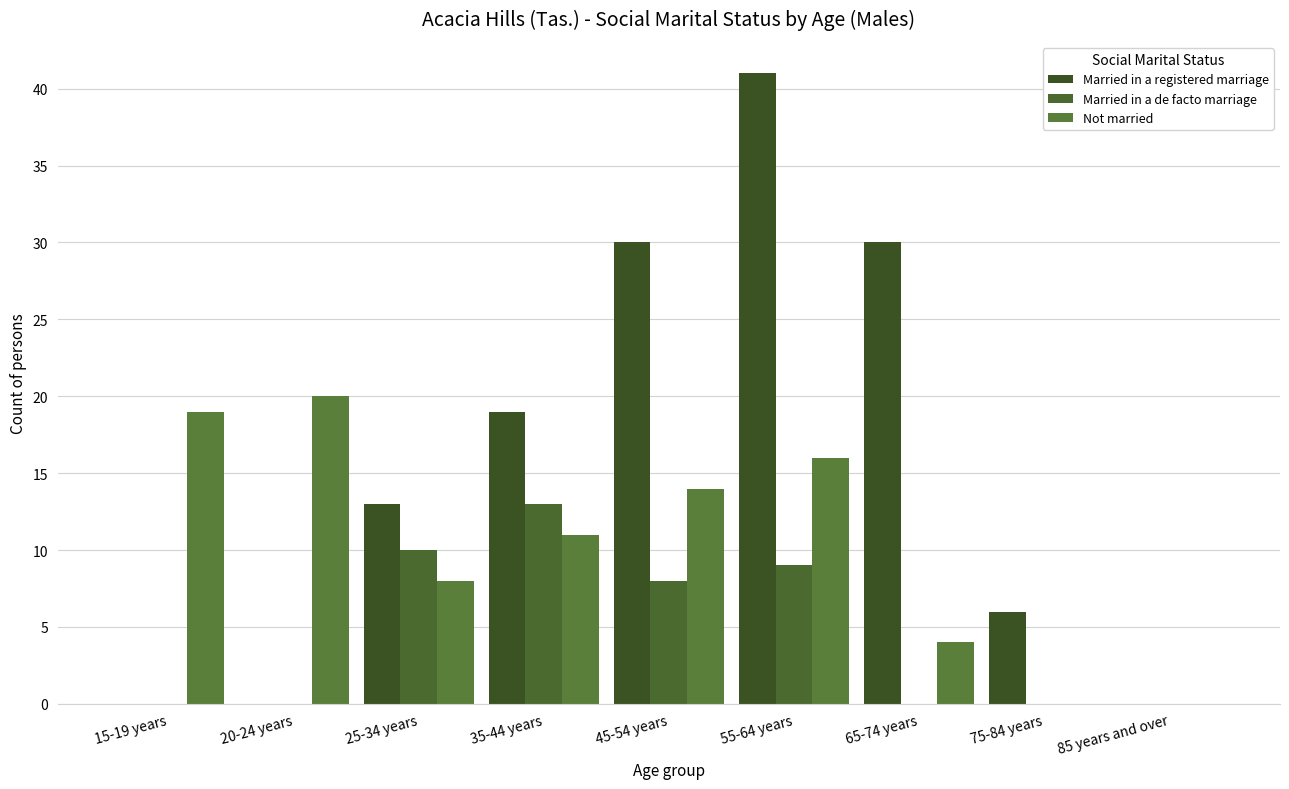

What is the average value of the Married in a registered marriage series?

15